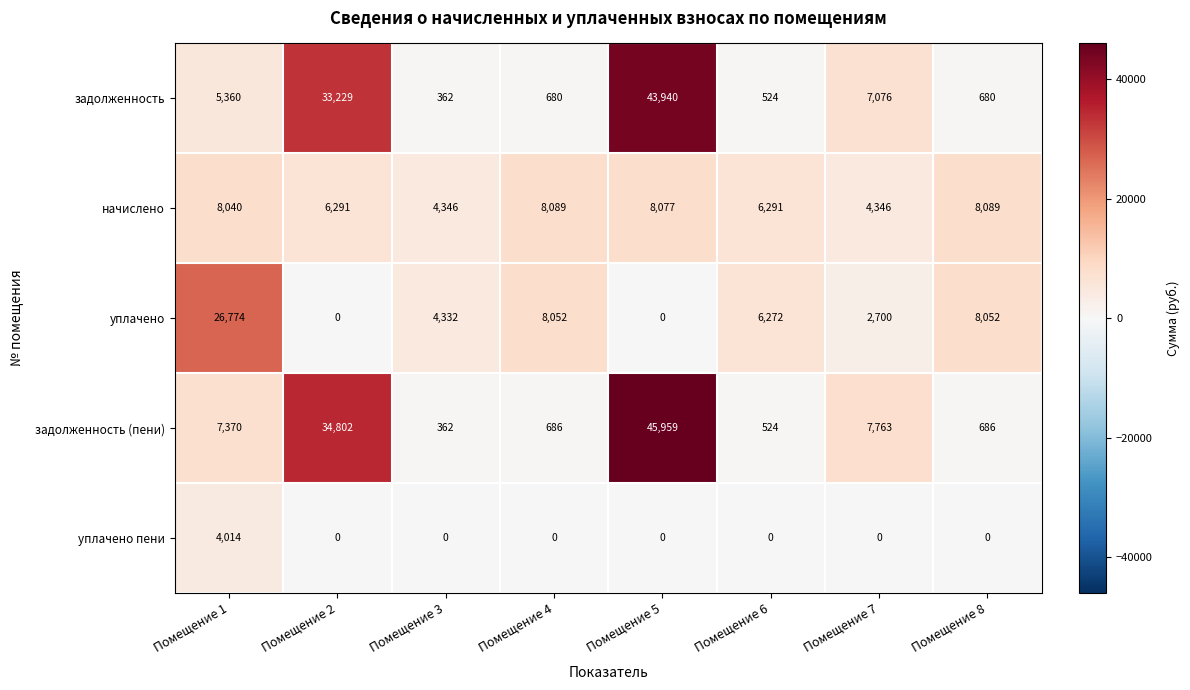

What is the sum of the задолженность values at Помещение 2 and Помещение 8?

33909